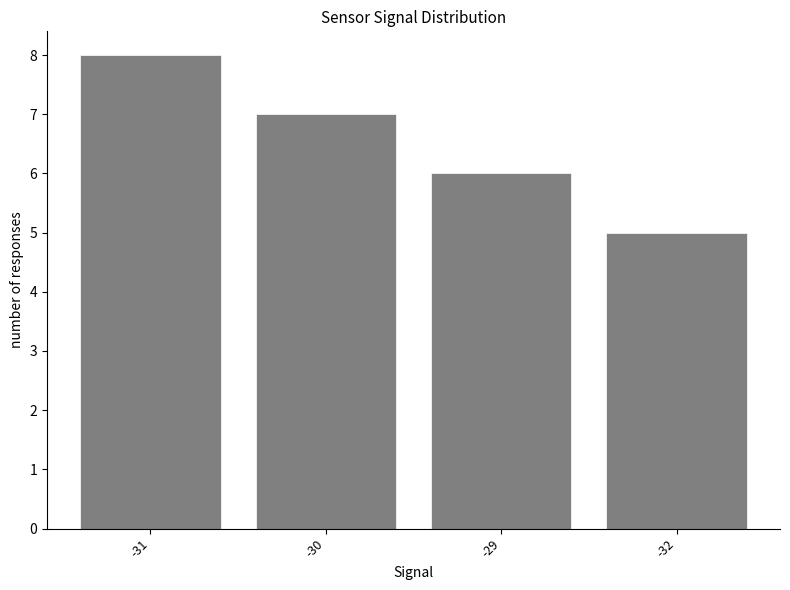

What is the maximum value shown in the chart?

8